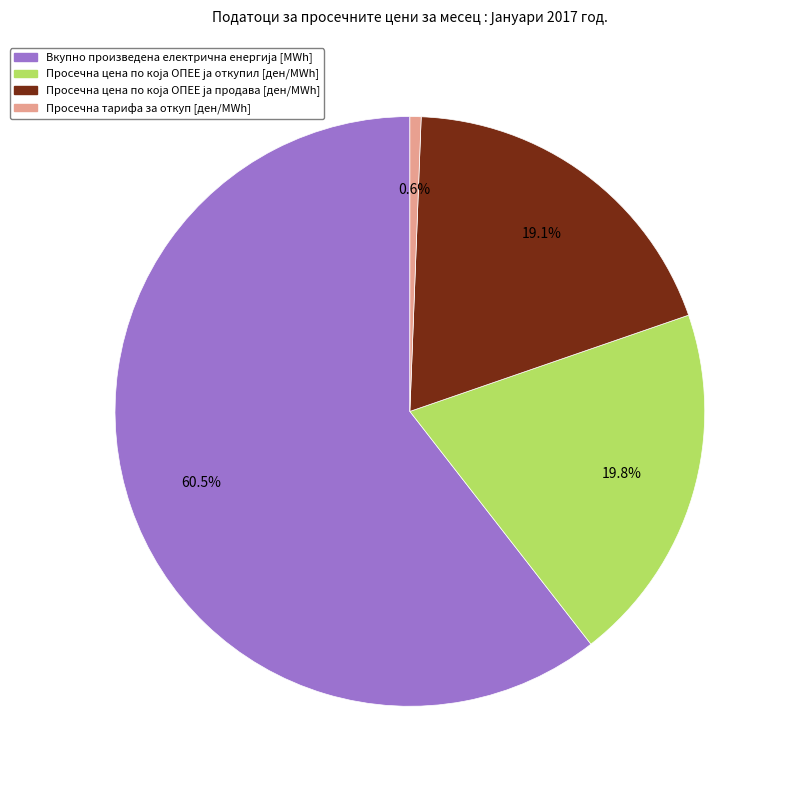

Which category has the smallest portion of the pie?

Просечна тарифа за откуп [ден/MWh]